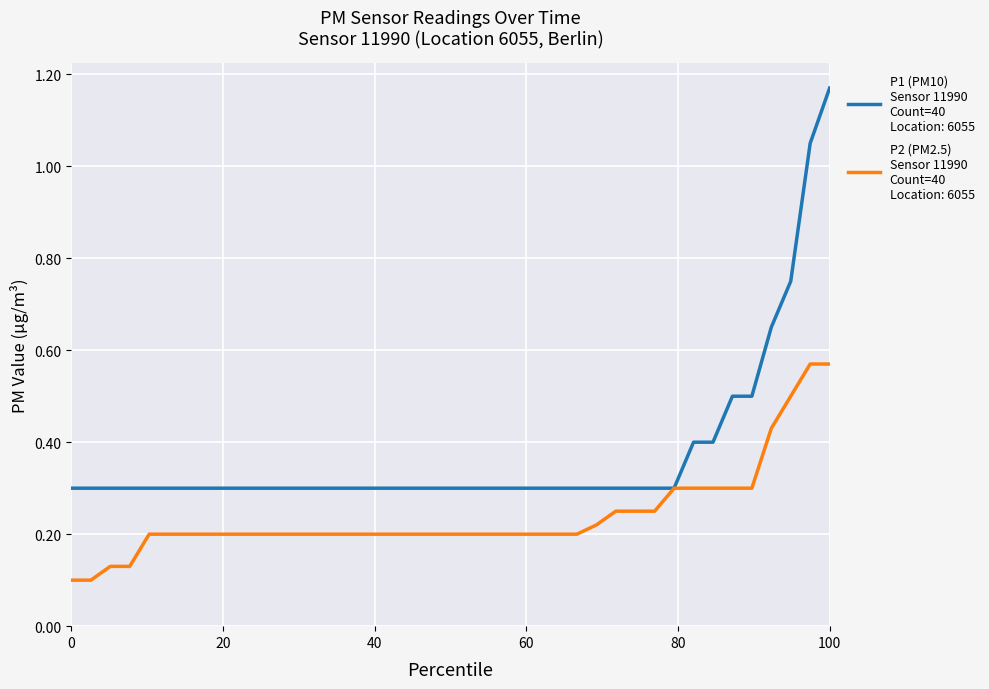

How many lines are shown in the chart?

2